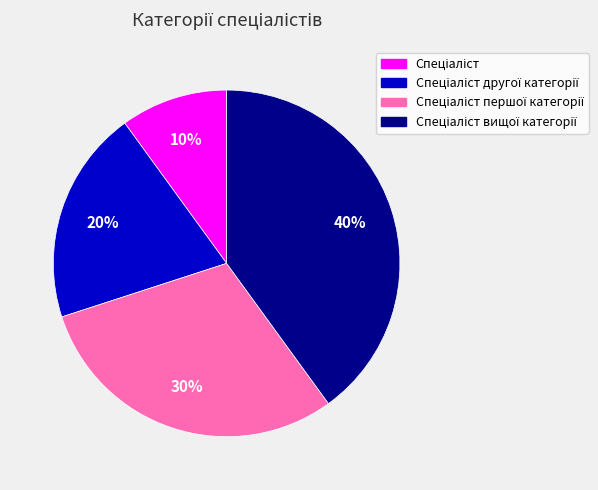

To the nearest percent, what is the difference between the largest and smallest slice percentages?

30%